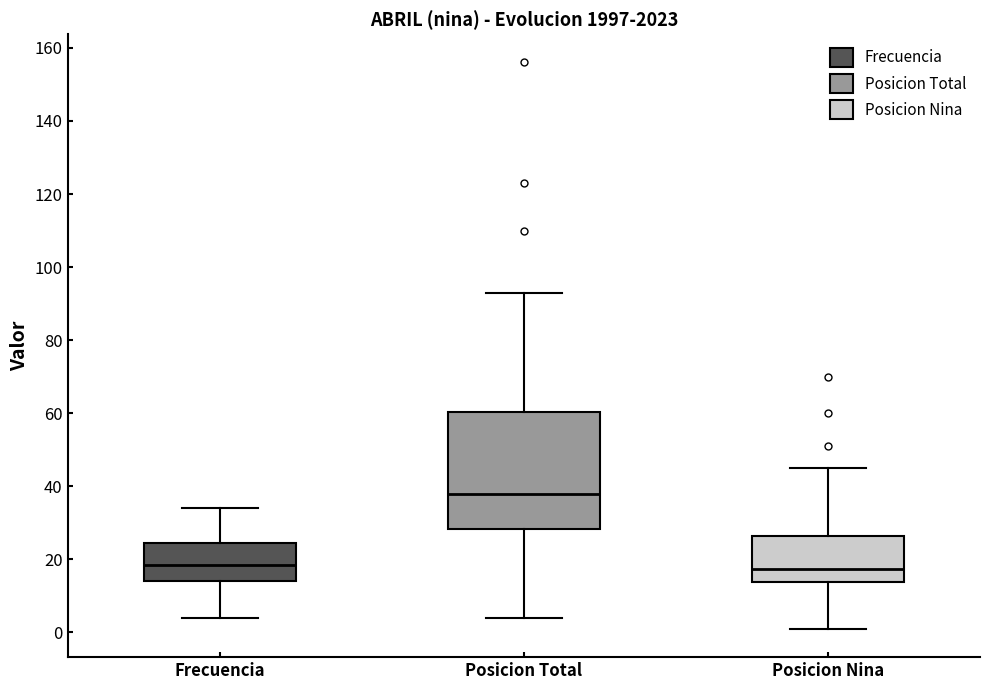

Comparing the boxes themselves (not the whiskers), which one is the tallest?

Posicion Total